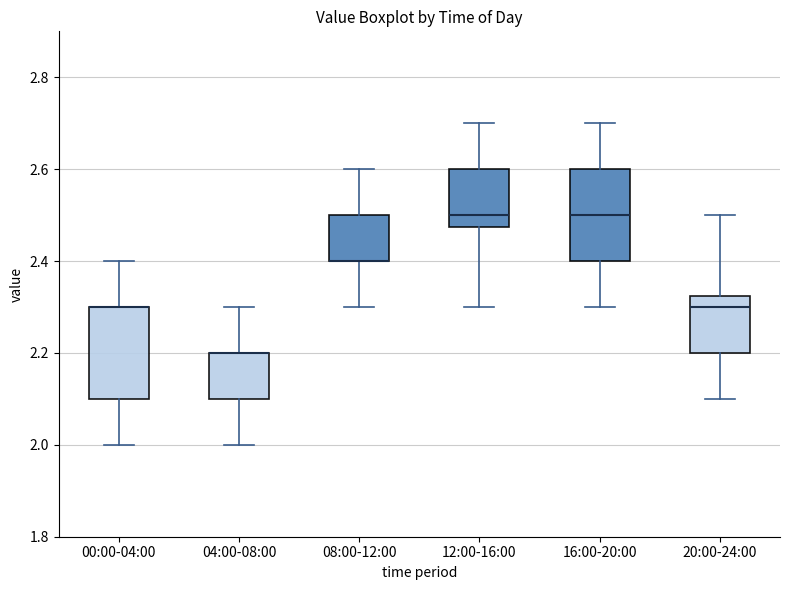

Reading left to right, transcribe this box plot: for each box, give where its median line is, the range the box spans, and where its two whiskers end, as read against the y-axis. The values are not printed on the chart, so give them approximately, as read against the axis.

00:00-04:00: median 2.30 (drawn on the box's upper edge), box 2.10 to 2.30, whiskers 2.00 to 2.40
04:00-08:00: median 2.20 (drawn on the box's upper edge), box 2.10 to 2.20, whiskers 2.00 to 2.30
08:00-12:00: median 2.40 (drawn on the box's lower edge), box 2.40 to 2.50, whiskers 2.30 to 2.60
12:00-16:00: median 2.50, box 2.48 to 2.60, whiskers 2.30 to 2.70
16:00-20:00: median 2.50, box 2.40 to 2.60, whiskers 2.30 to 2.70
20:00-24:00: median 2.30, box 2.20 to 2.32, whiskers 2.10 to 2.50